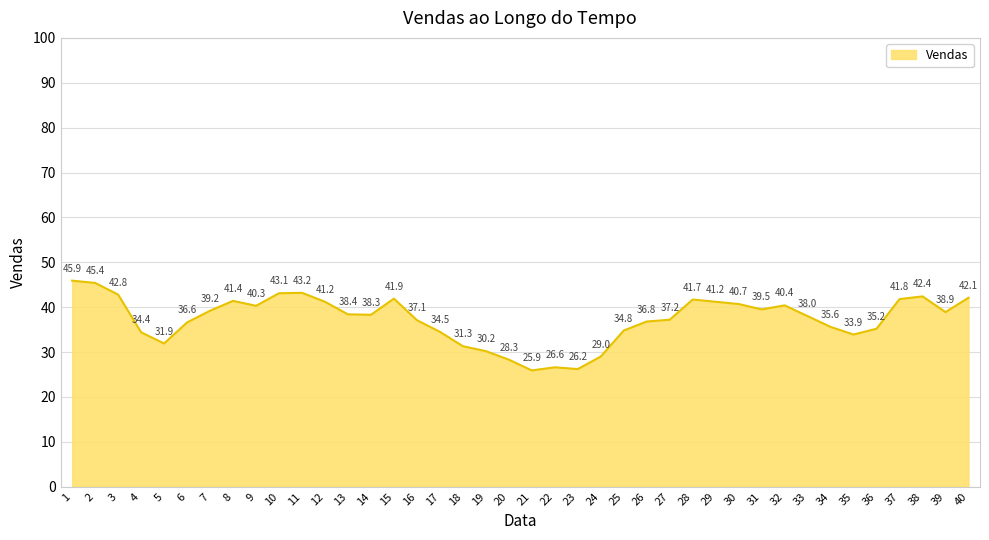

The value at 36 is 10.6. True or false?

False